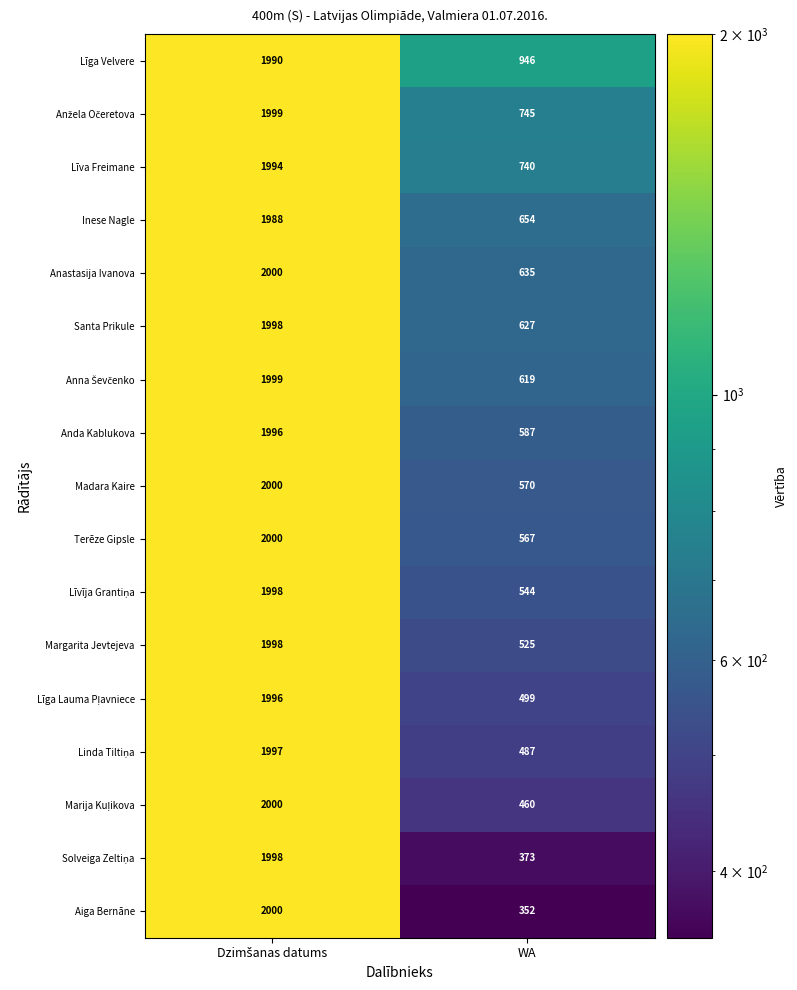

What is the smallest value displayed?

352